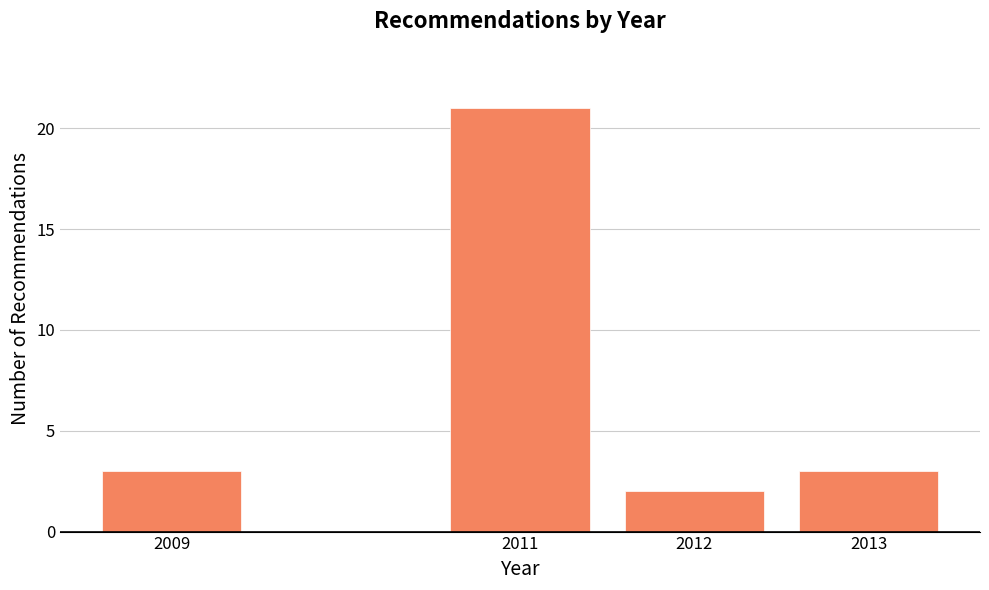

Reading left to right, list all the values displayed in this chart.

3	21	2	3